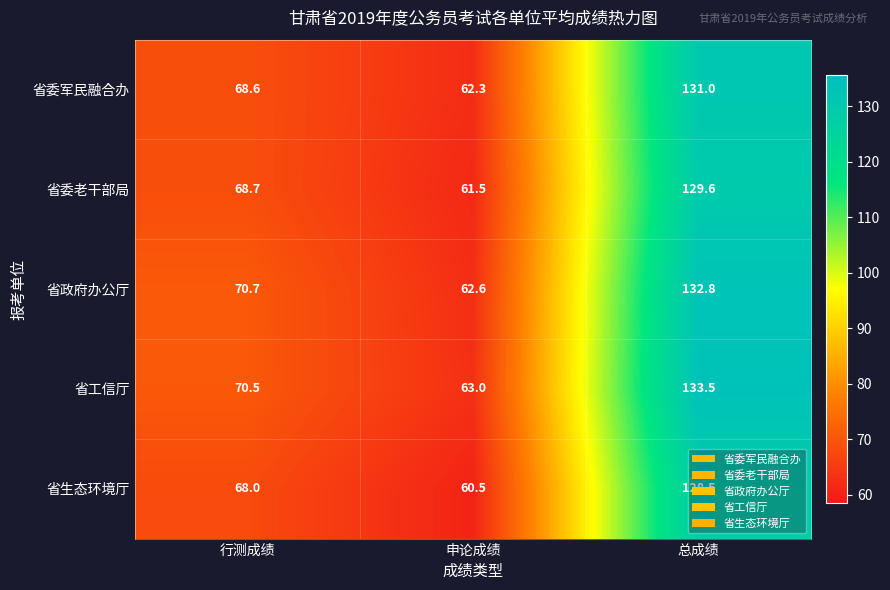

At 总成绩, list the series in order from largest to smallest.

省工信厅, 省政府办公厅, 省委军民融合办, 省委老干部局, 省生态环境厅